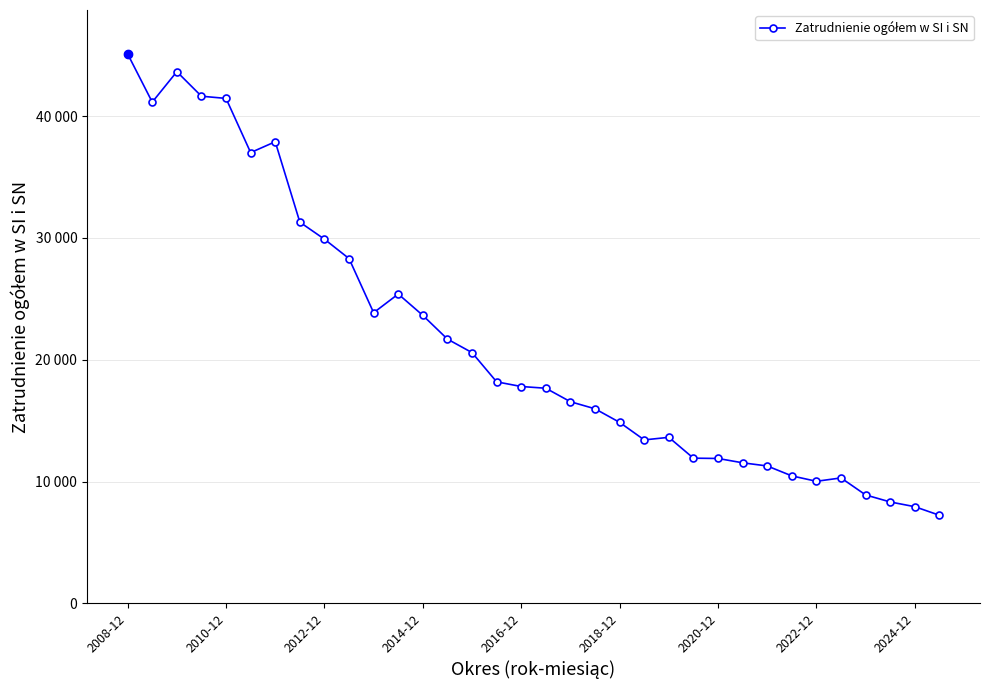

Which label corresponds to the largest value in the chart?

2008-12